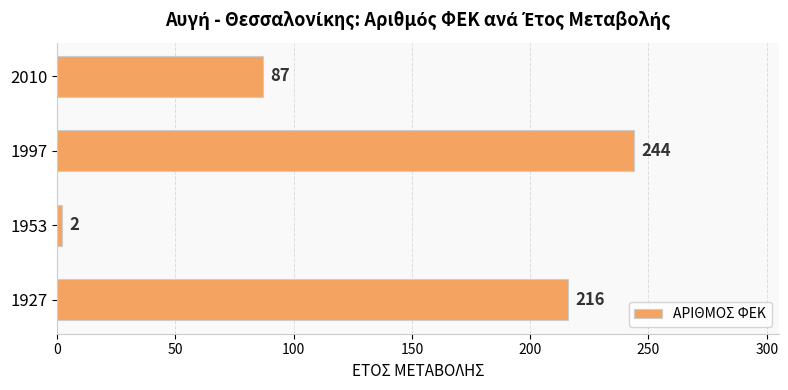

Which label corresponds to the smallest value in the chart?

1953